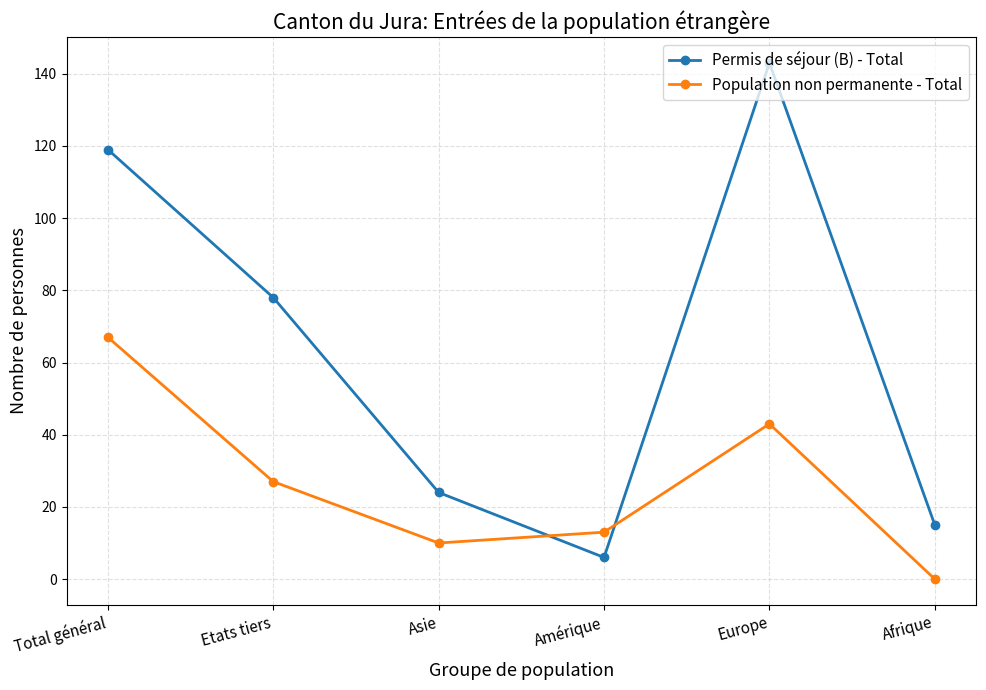

How many intersections are there between Permis de séjour (B) - Total and Population non permanente - Total?

2